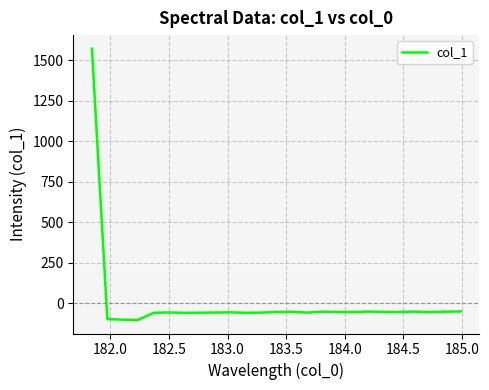

What is the greatest value displayed?

1571.5